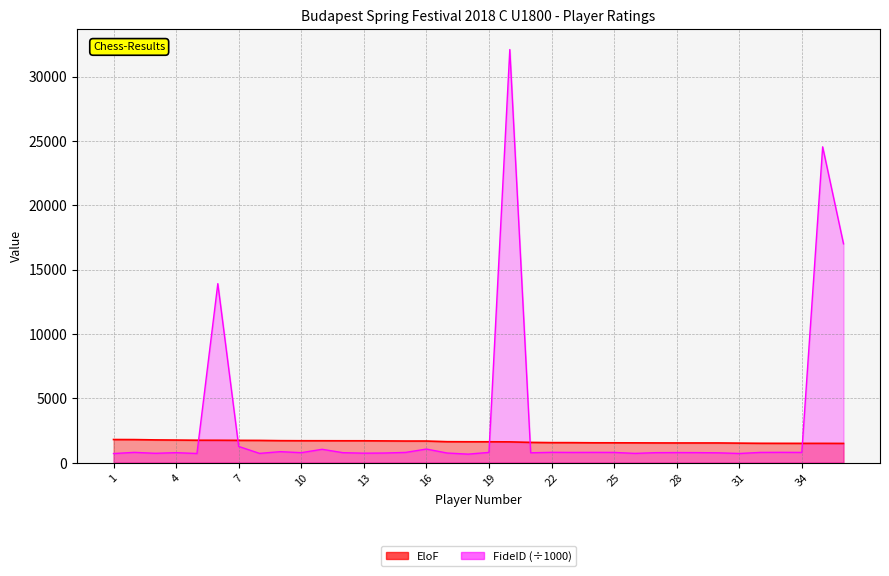

What is the difference between the EloF values at 2 and 14?

102.0